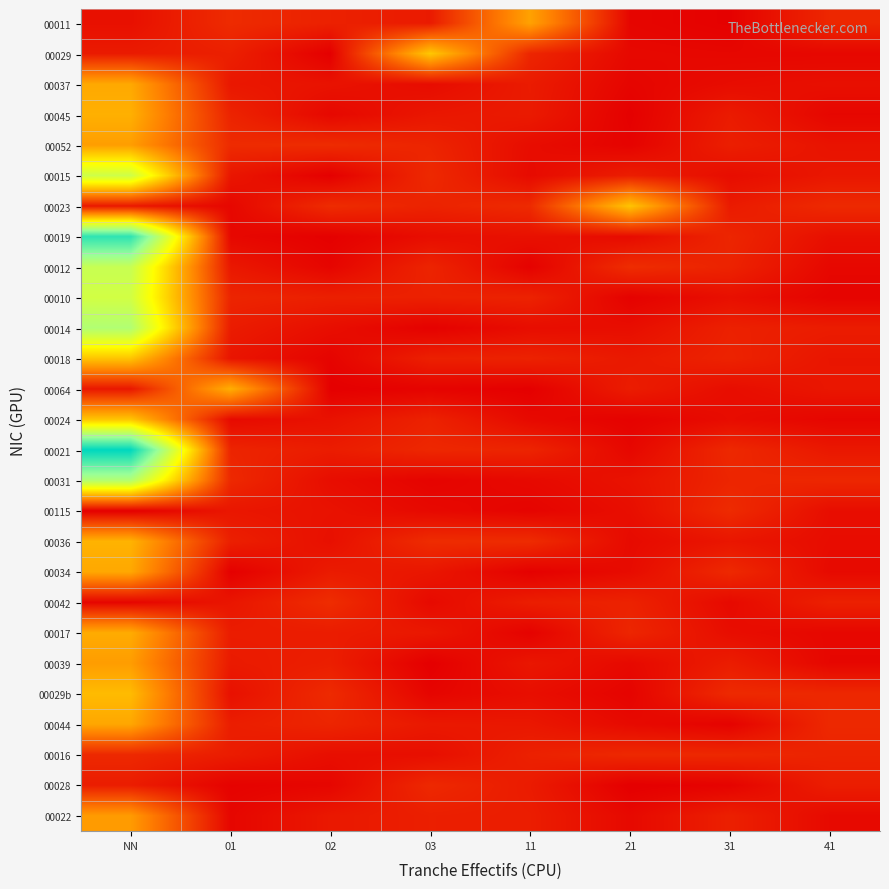

Reading left to right, list all the values displayed in this chart.

00011: NN=0.1	01=0.3	02=0.2	03=0.2	11=1.0	21=0.0	31=0.0	41=0.3
00029: NN=0.2	01=0.2	02=0.0	03=1.3	11=0.2	21=0.1	31=0.1	41=0.1
00037: NN=1.1	01=0.2	02=0.1	03=0.1	11=0.2	21=0.0	31=0.1	41=0.1
00045: NN=1.1	01=0.2	02=0.1	03=0.2	11=0.2	21=0.0	31=0.2	41=0.1
00052: NN=1.0	01=0.3	02=0.3	03=0.2	11=0.1	21=0.0	31=0.2	41=0.1
00015: NN=2.0	01=0.1	02=0.0	03=0.3	11=0.1	21=0.2	31=0.1	41=0.2
00023: NN=0.2	01=0.1	02=0.3	03=0.2	11=0.3	21=1.3	31=0.2	41=0.3
00019: NN=3.0	01=0.1	02=0.0	03=0.1	11=0.1	21=0.1	31=0.2	41=0.1
00012: NN=2.1	01=0.2	02=0.0	03=0.2	11=0.0	21=0.3	31=0.2	41=0.1
00010: NN=2.0	01=0.2	02=0.2	03=0.2	11=0.2	21=0.0	31=0.1	41=0.0
00014: NN=2.3	01=0.2	02=0.1	03=0.0	11=0.1	21=0.1	31=0.2	41=0.2
00018: NN=1.3	01=0.1	02=0.0	03=0.2	11=0.2	21=0.2	31=0.2	41=0.1
00064: NN=0.2	01=1.1	02=0.0	03=0.0	11=0.0	21=0.2	31=0.1	41=0.2
00024: NN=1.3	01=0.1	02=0.1	03=0.2	11=0.1	21=0.0	31=0.1	41=0.0
00021: NN=3.3	01=0.2	02=0.2	03=0.3	11=0.2	21=0.1	31=0.3	41=0.2
00031: NN=2.2	01=0.3	02=0.1	03=0.0	11=0.1	21=0.1	31=0.2	41=0.3
00115: NN=0.0	01=0.2	02=0.1	03=0.1	11=0.0	21=0.1	31=0.3	41=0.1
00036: NN=1.2	01=0.2	02=0.1	03=0.3	11=0.3	21=0.1	31=0.1	41=0.1
00034: NN=1.1	01=0.0	02=0.2	03=0.2	11=0.0	21=0.1	31=0.3	41=0.1
00042: NN=0.0	01=0.1	02=0.3	03=0.1	11=0.2	21=0.2	31=0.1	41=0.2
00017: NN=1.1	01=0.2	02=0.2	03=0.2	11=0.0	21=0.3	31=0.1	41=0.1
00039: NN=1.0	01=0.2	02=0.2	03=0.0	11=0.2	21=0.1	31=0.2	41=0.1
00029b: NN=1.2	01=0.1	02=0.3	03=0.0	11=0.1	21=0.0	31=0.3	41=0.3
00044: NN=1.1	01=0.2	02=0.2	03=0.2	11=0.2	21=0.1	31=0.0	41=0.3
00016: NN=0.3	01=0.2	02=0.1	03=0.1	11=0.2	21=0.3	31=0.3	41=0.2
00028: NN=0.2	01=0.0	02=0.0	03=0.3	11=0.2	21=0.0	31=0.0	41=0.2
00022: NN=1.0	01=0.0	02=0.2	03=0.2	11=0.2	21=0.1	31=0.2	41=0.1